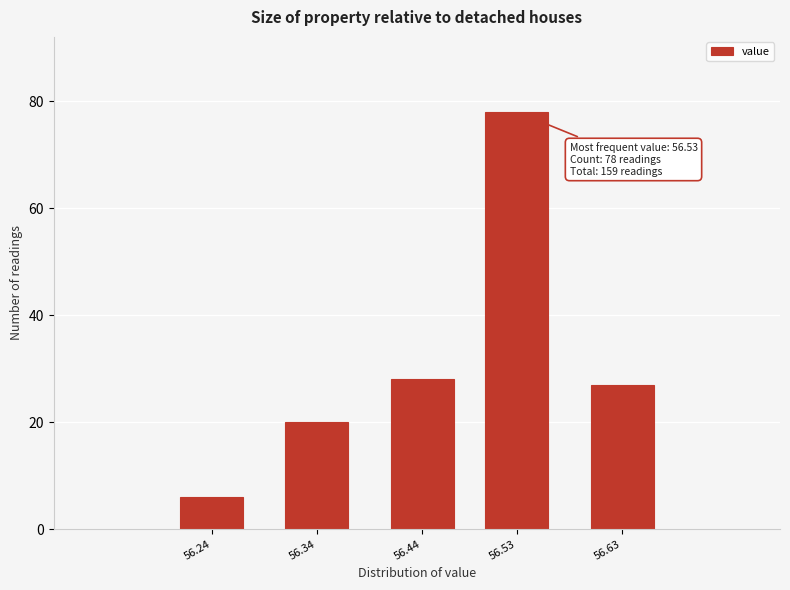

Reading left to right, list all the values displayed in this chart.

6	20	28	78	27